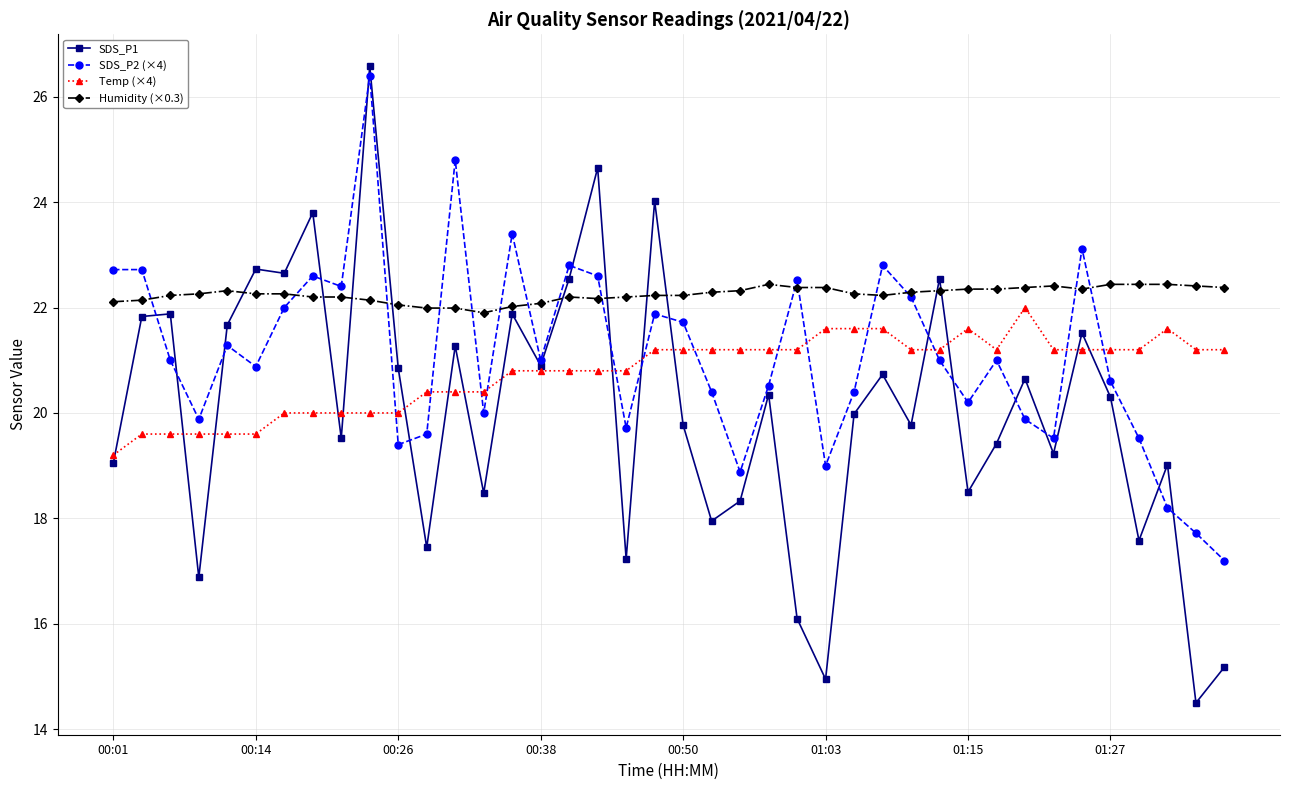

Which series has the largest total across all categories?

Humidity (×0.3)